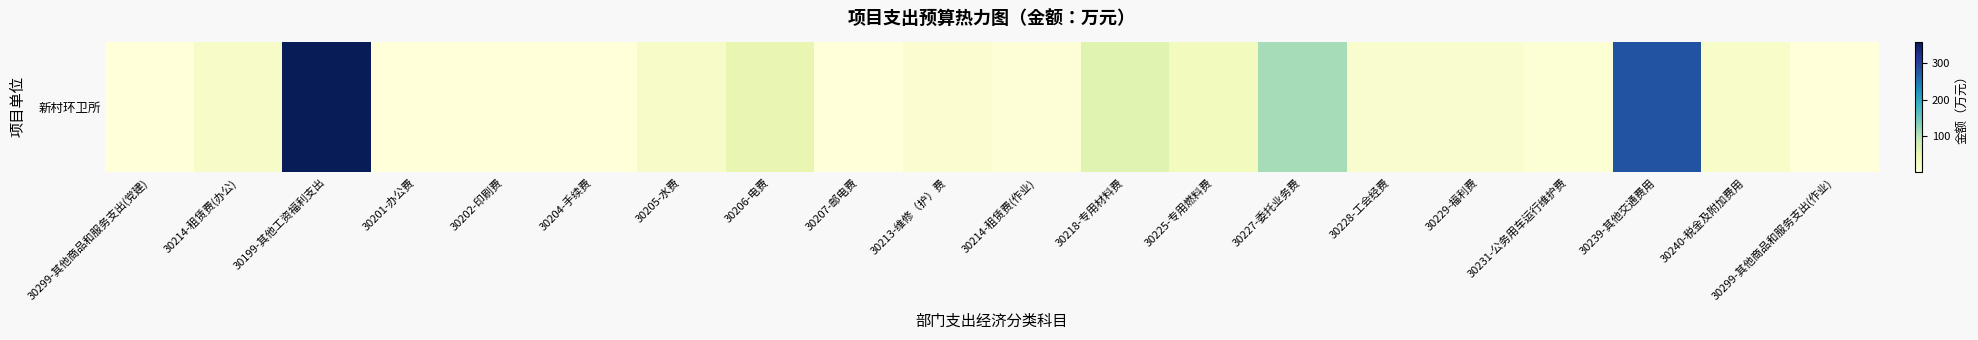

What is the smallest value displayed?

0.1